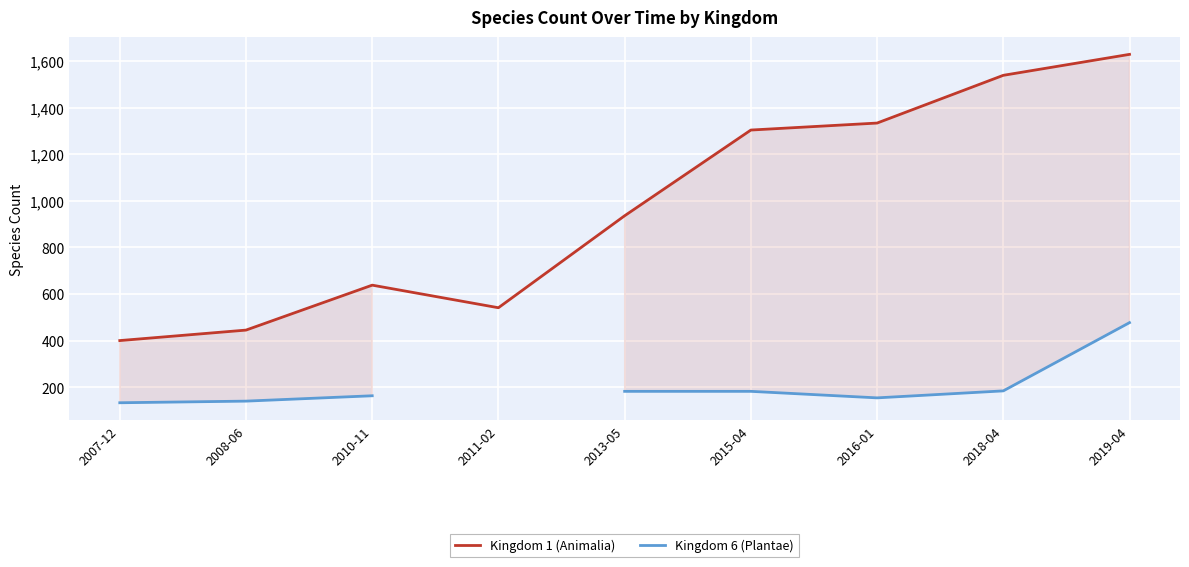

True or false: Kingdom 1 (Animalia) and Kingdom 6 (Plantae) cross at least once.

False